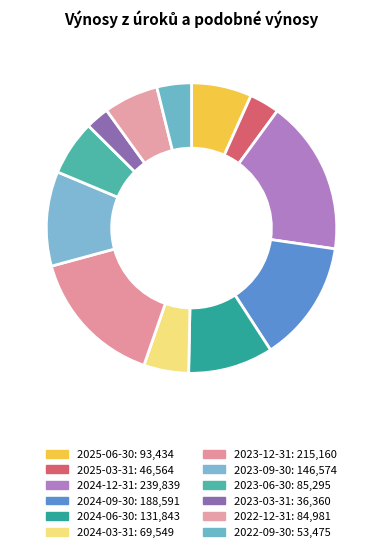

Which category has the smallest portion of the pie?

2023-03-31